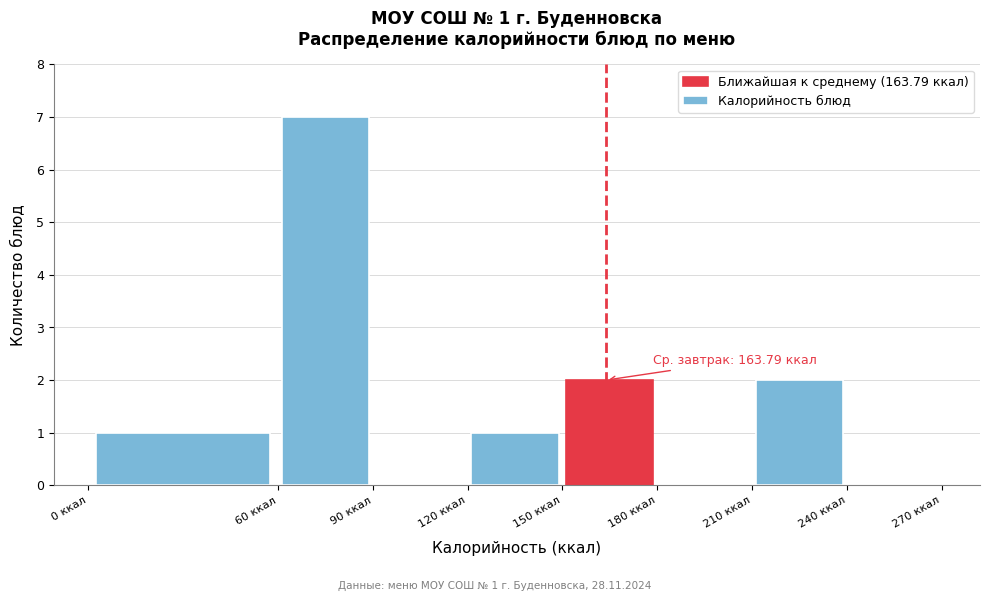

Over which range of the x-axis is the bar tallest?

60 to 90